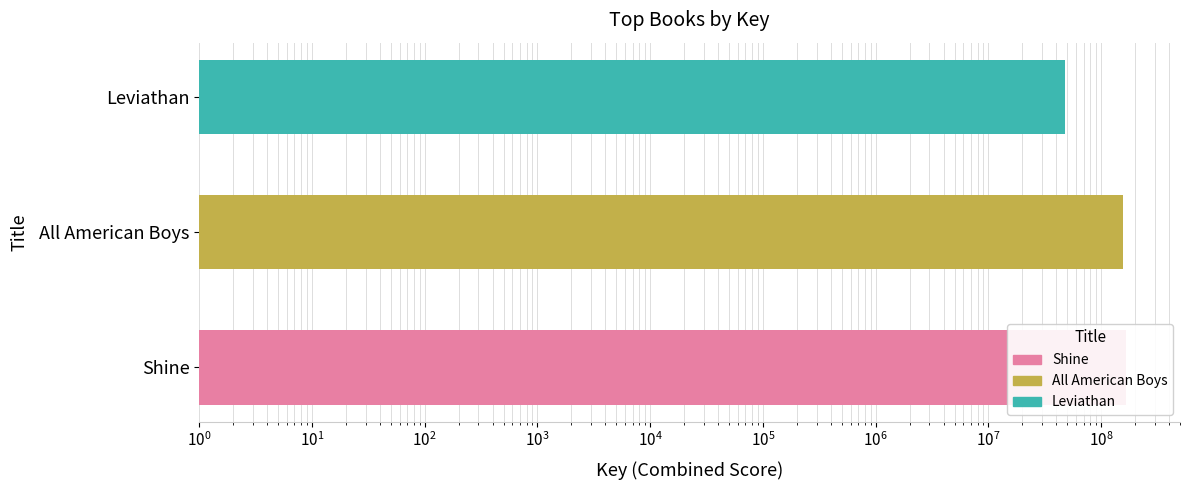

Reading left to right, extract all data points from this chart.

165833075	154558184	47860103